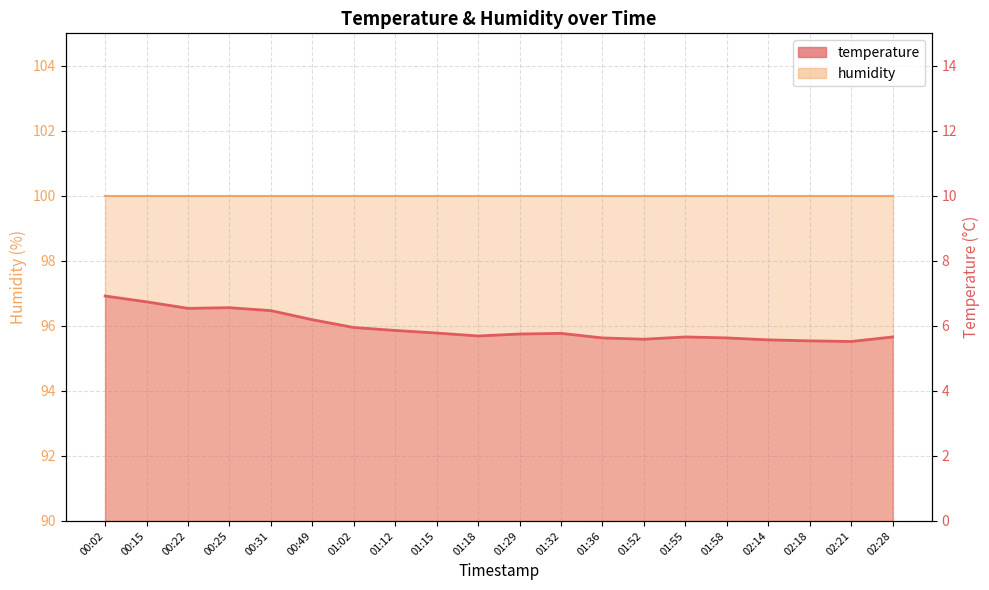

What is the approximate value at 02:21?

5.5